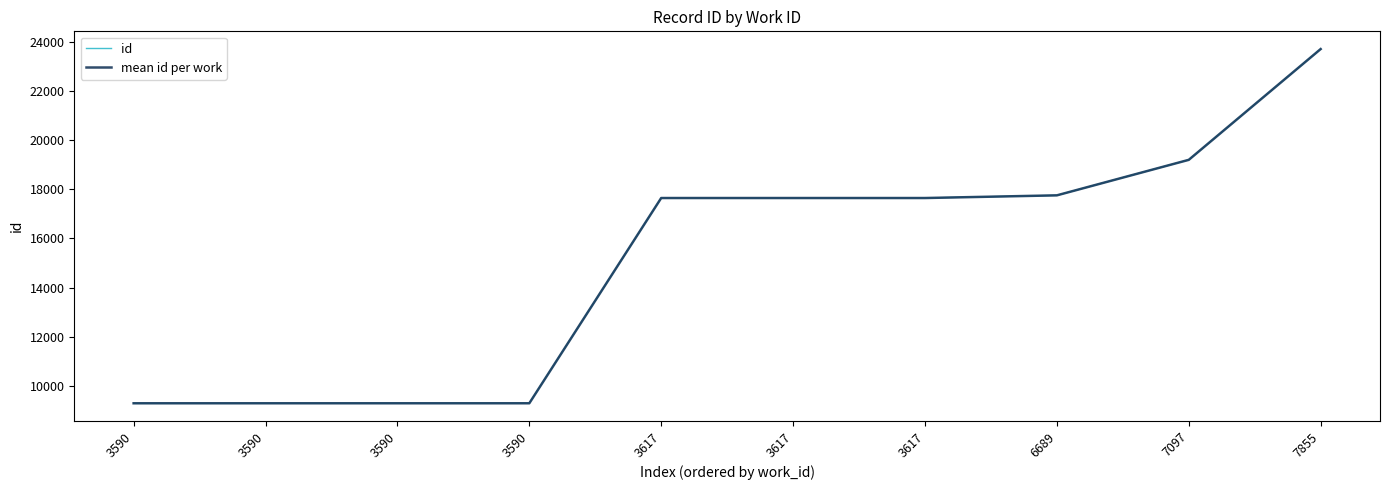

After their last crossing, which series has the higher values: id or mean id per work?

mean id per work